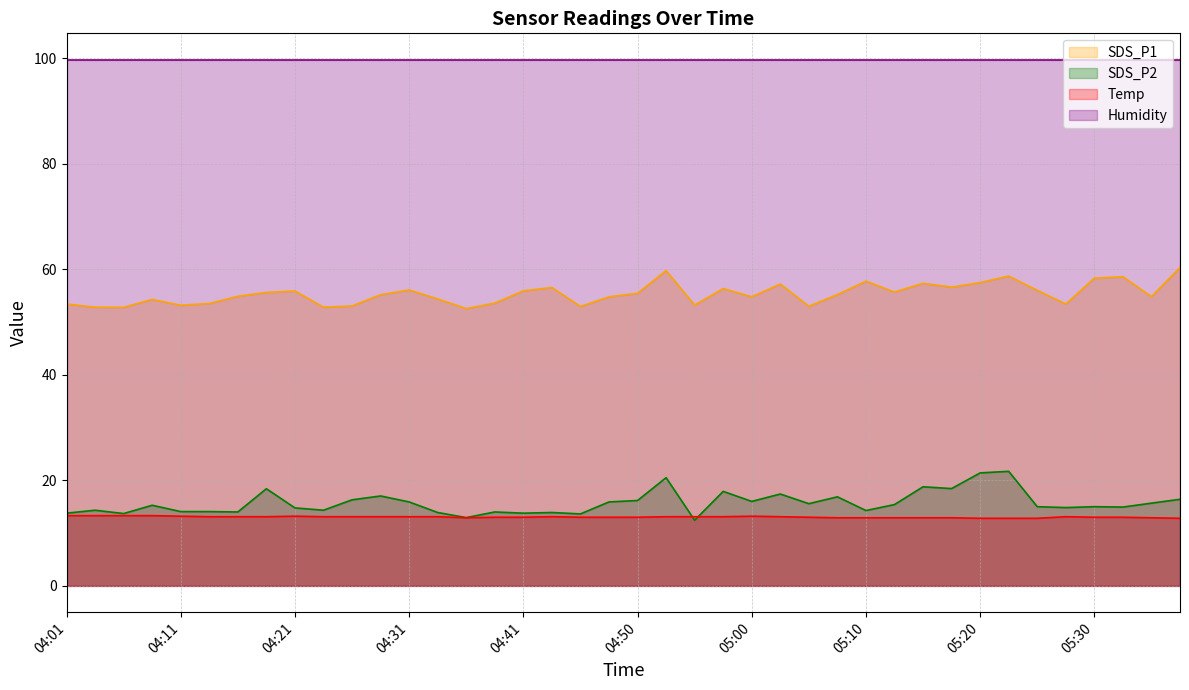

Where is the first local minimum for SDS_P2?

04:06